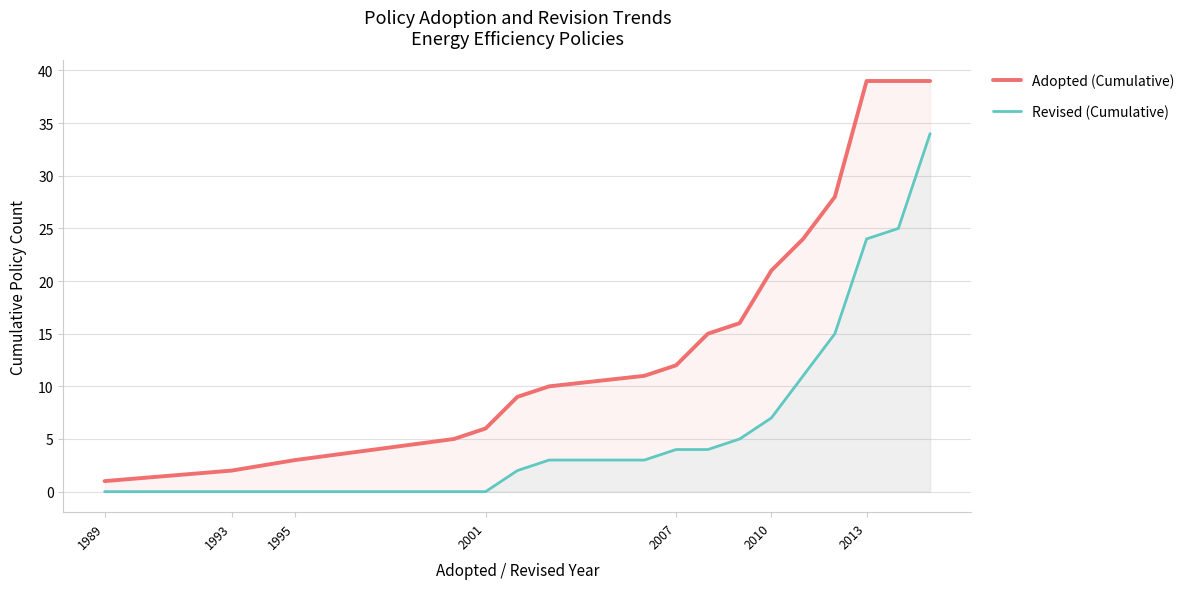

Is it true that Revised (Cumulative) equals -19 at 1993?

False